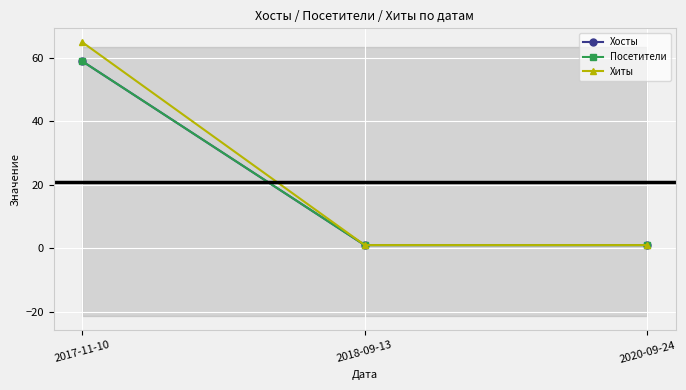

What is the label of the 1st point from the right?

2020-09-24